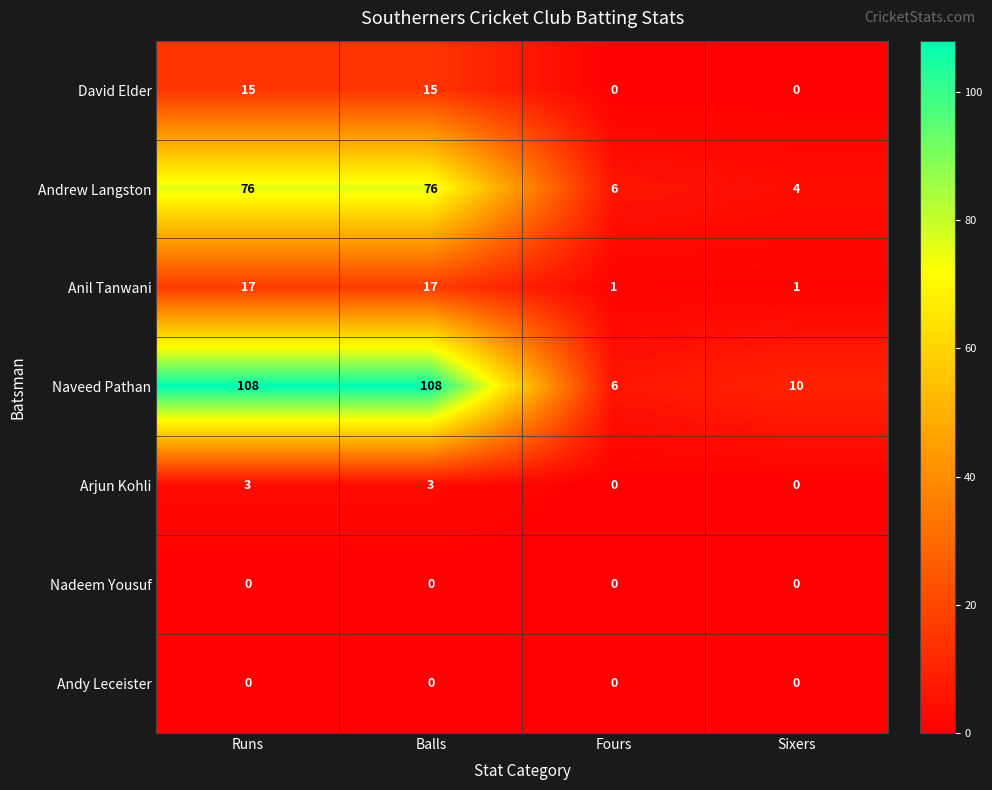

What is the spread (max minus min) of values at Sixers?

10